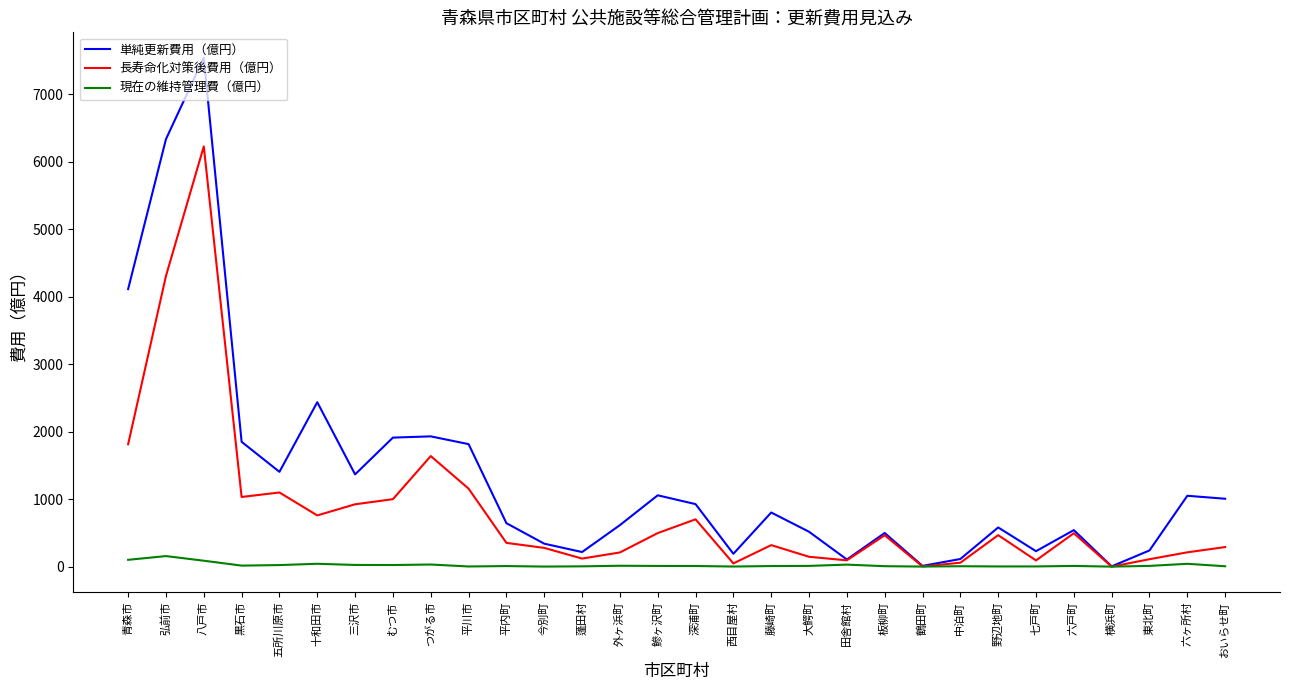

Which series has the widest spread of values?

単純更新費用（億円）